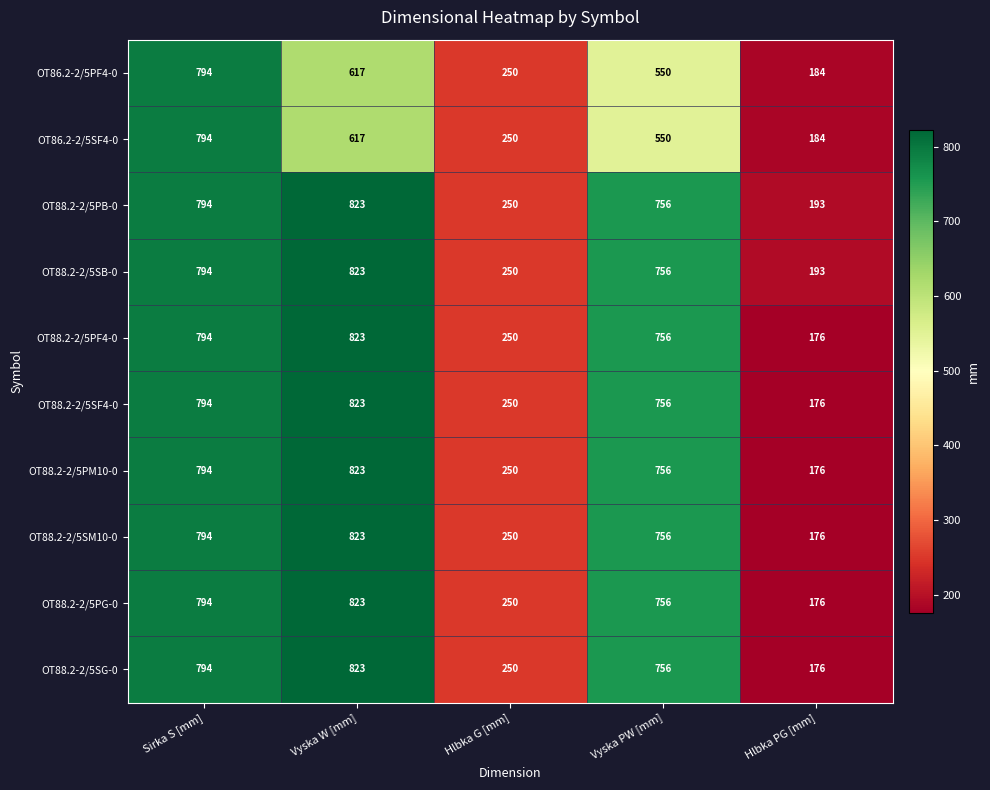

True or false: OT88.2-2/5PG-0 has a value of 794 at Sirka S [mm].

True